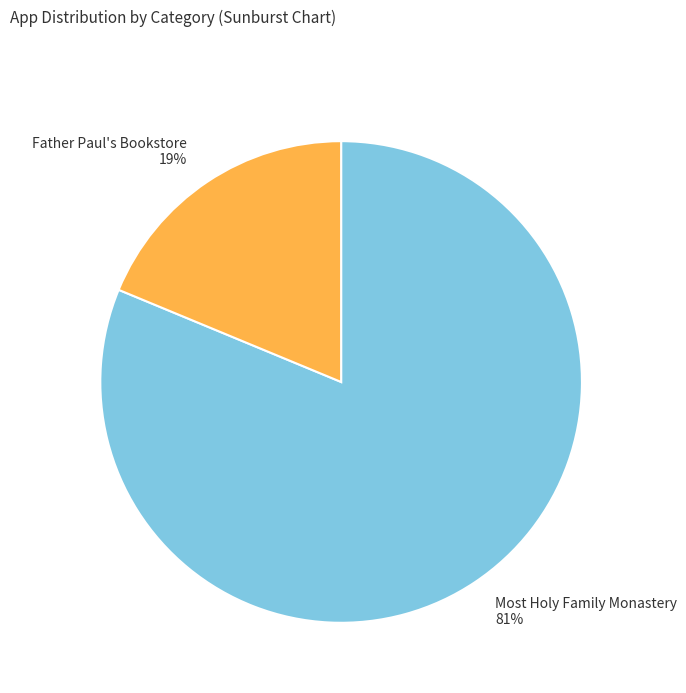

The Most Holy Family Monastery slice represents 81% of the pie. True or false?

True